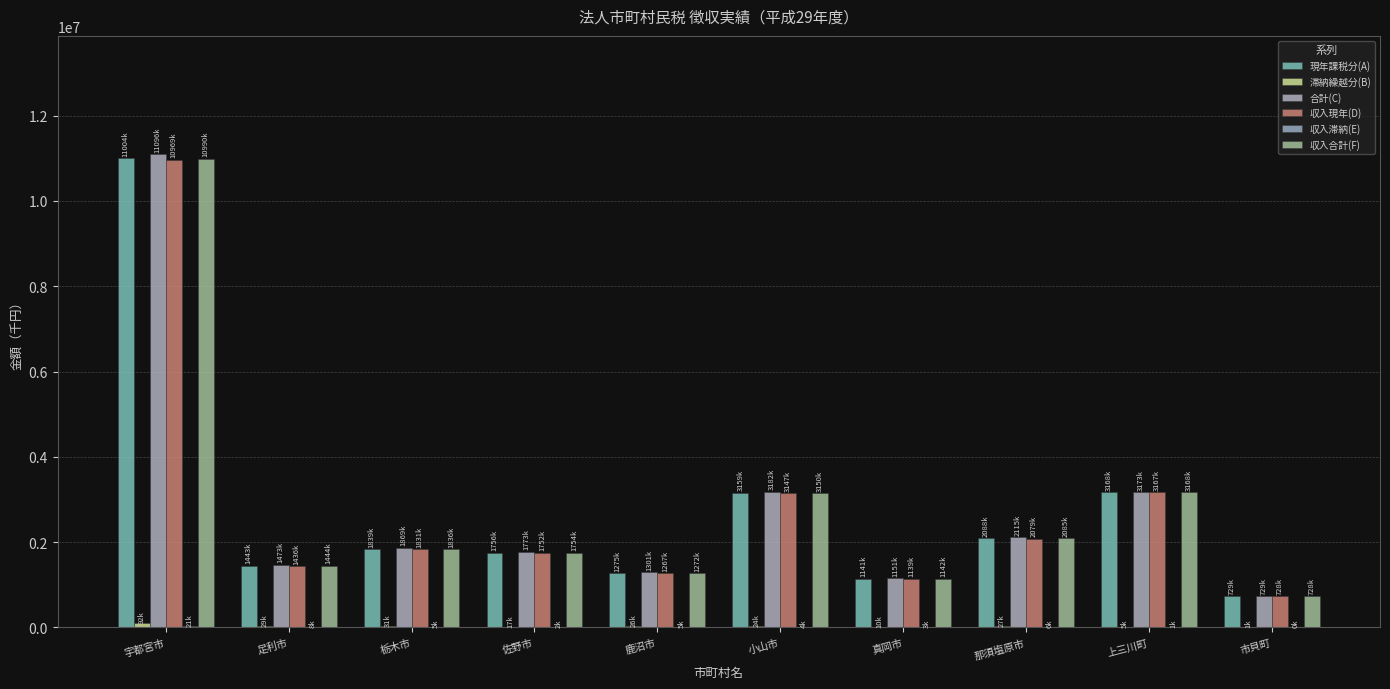

How many series are shown in this chart?

6